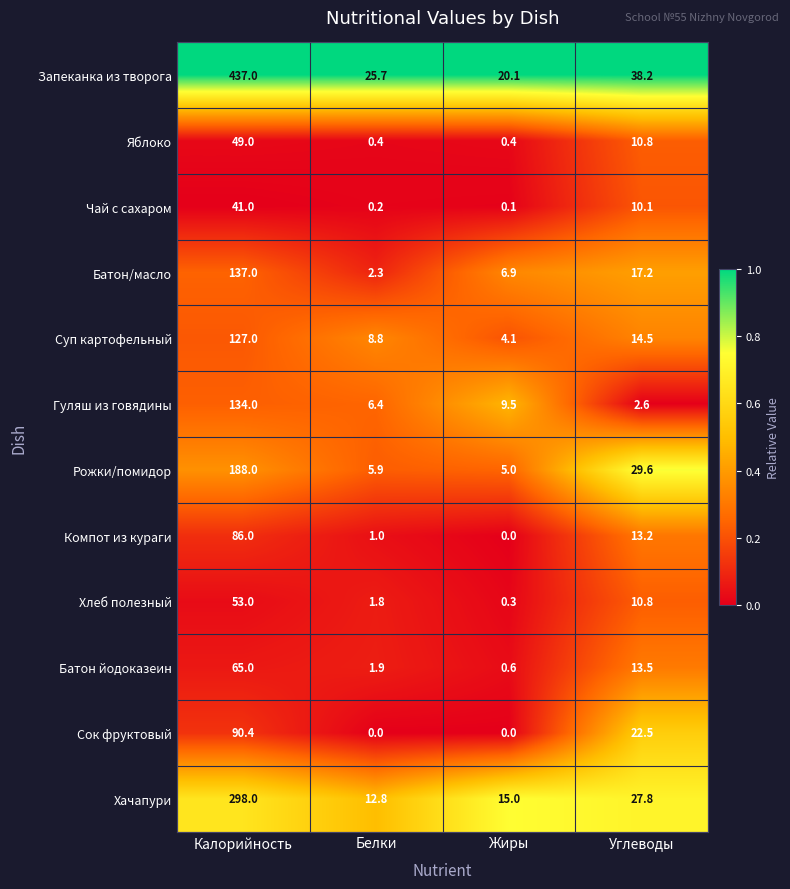

Which category has the highest value across all series?

Калорийность